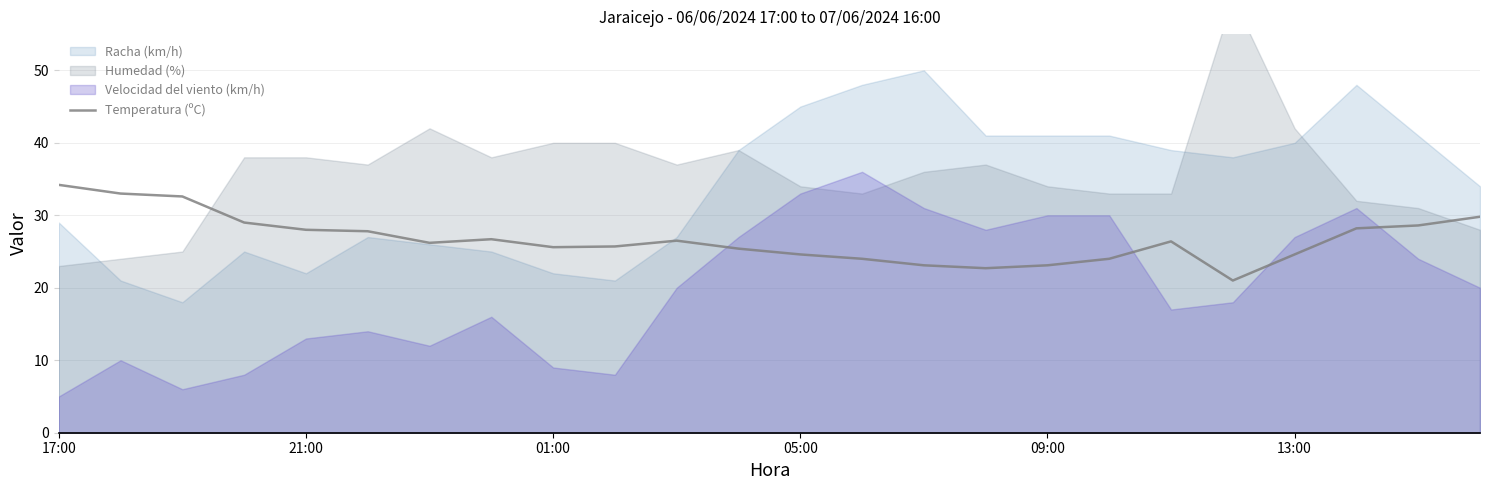

Count the number of values greater than 26.

13